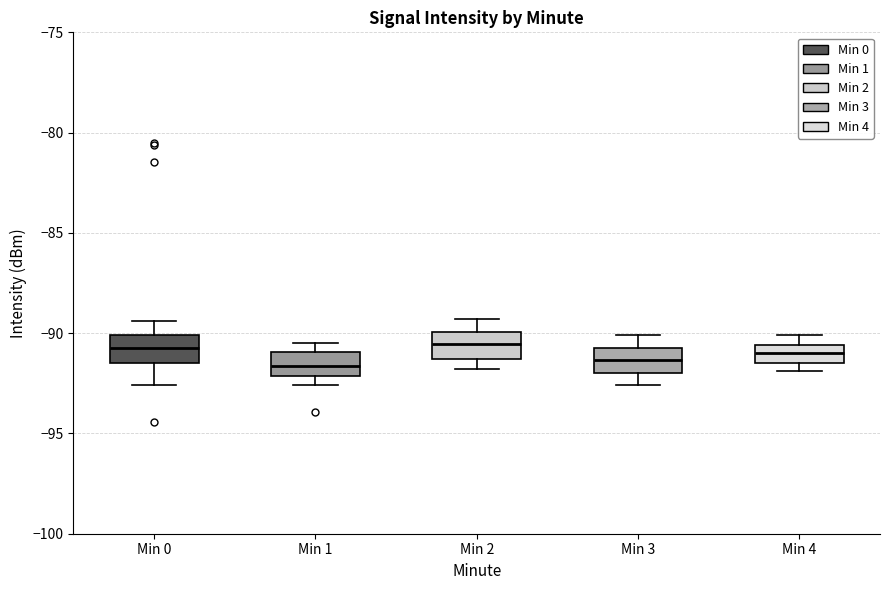

Where does the median line of the box for Min 2 sit on the y-axis? The values are not printed on the chart, so give them approximately, as read against the axis.

-90.5